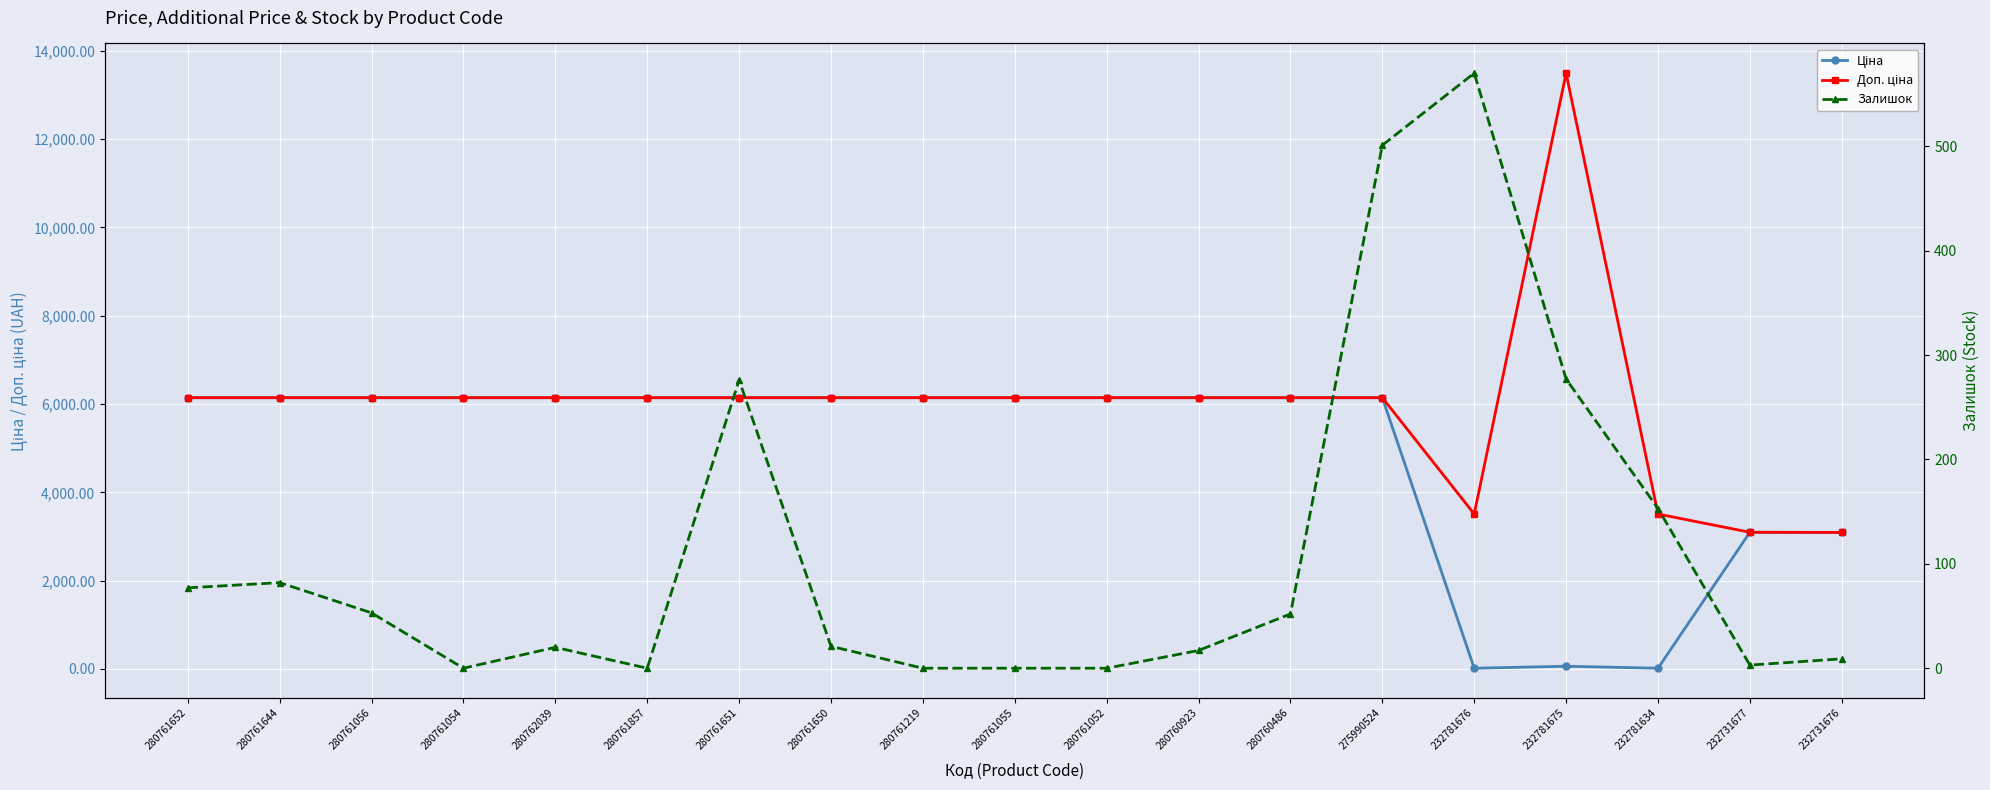

How many times do Ціна and Доп. ціна cross each other?

1